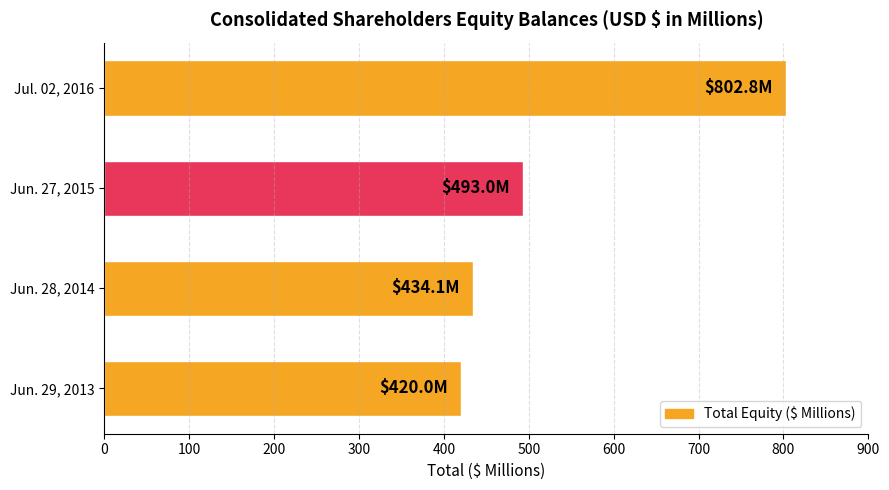

What is the difference between the maximum and minimum values?

382.8